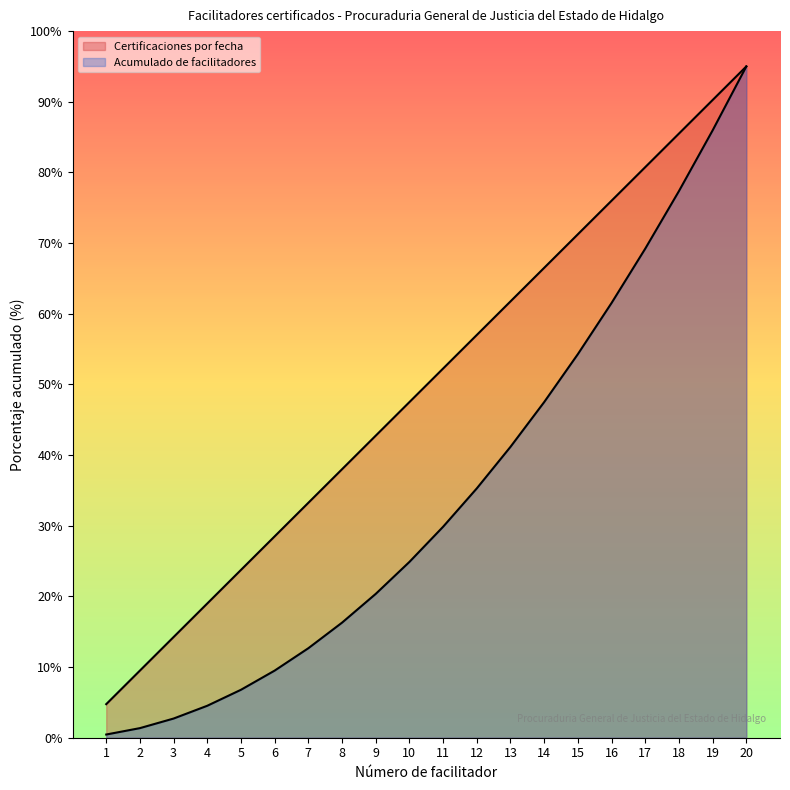

Read the Acumulado de facilitadores value at 18.

77.4